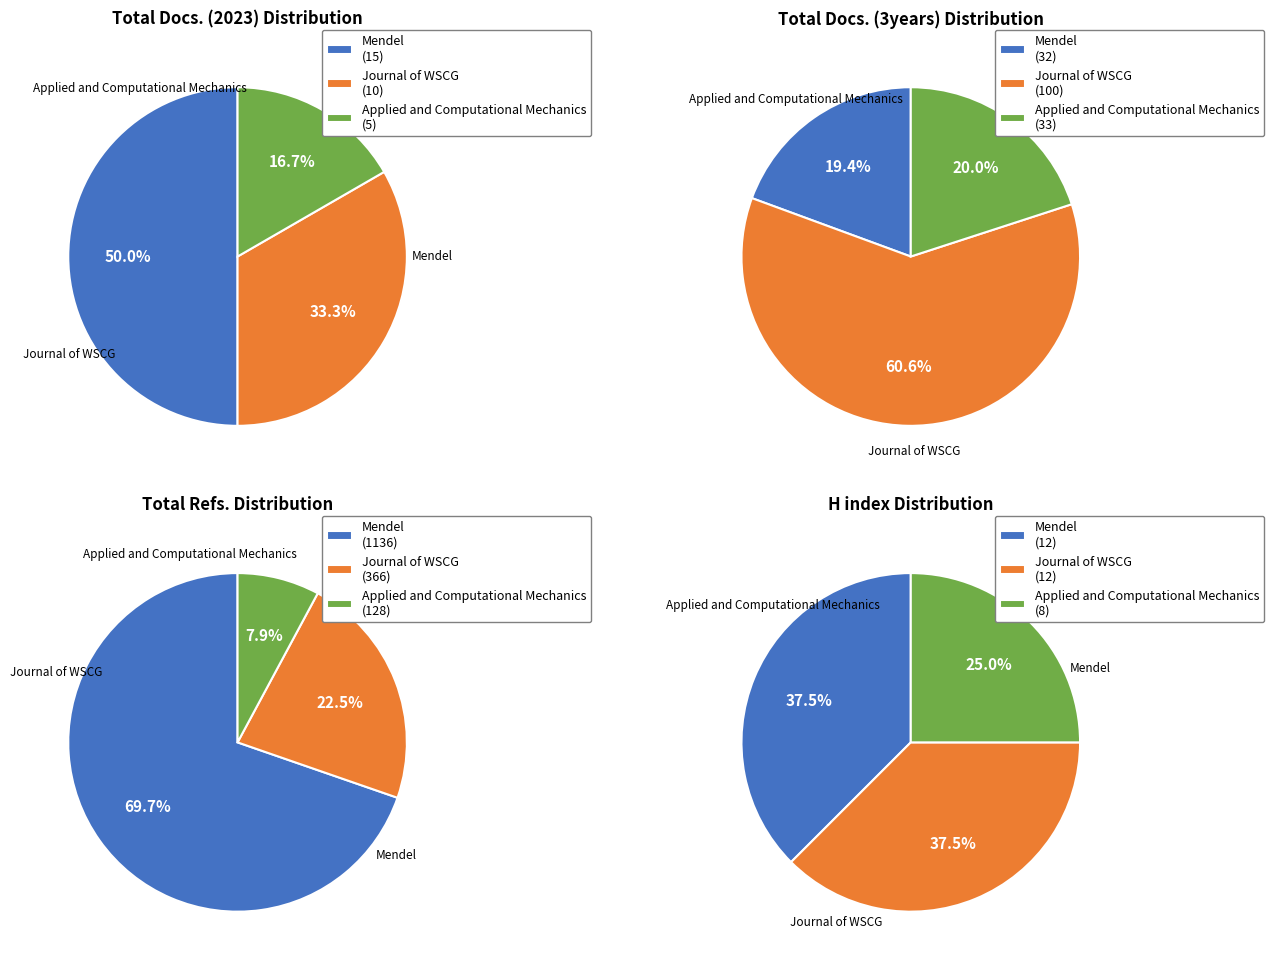

To the nearest percent, what is the combined percentage of Journal of WSCG and Mendel?

75%